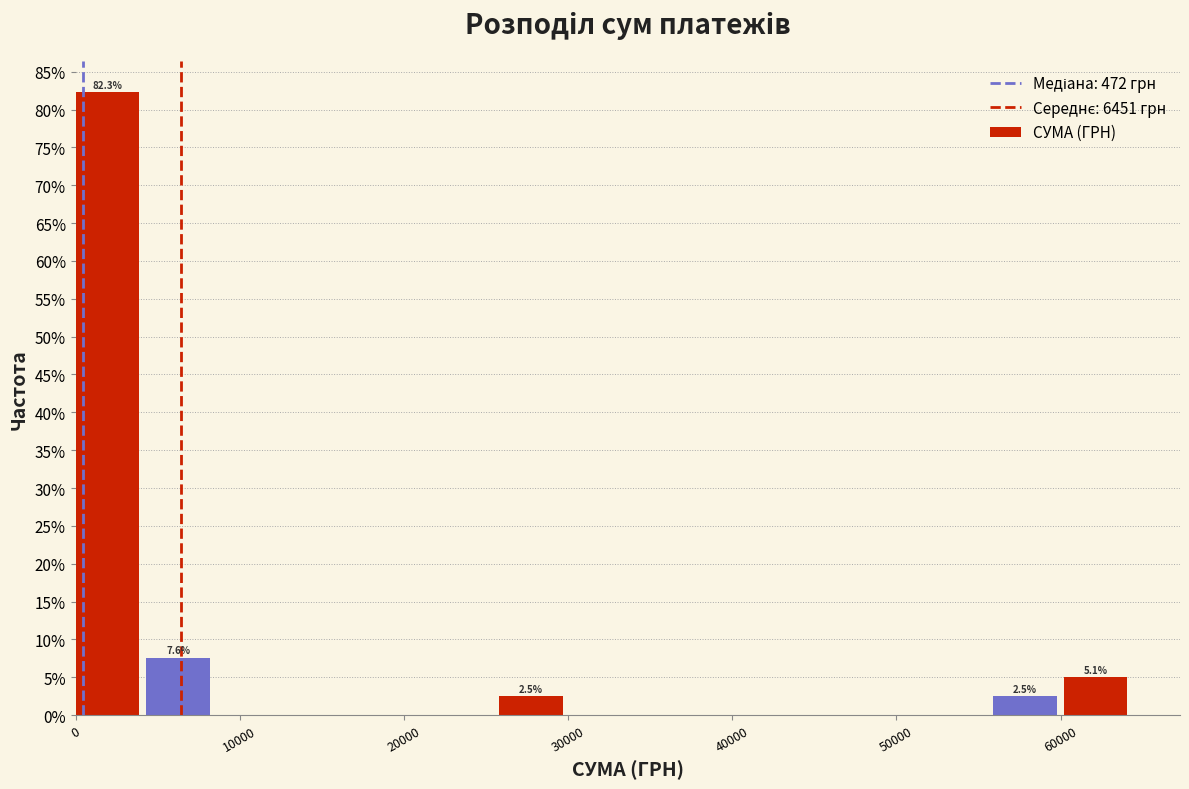

Over which range of the x-axis is the bar tallest?

0 to 4000